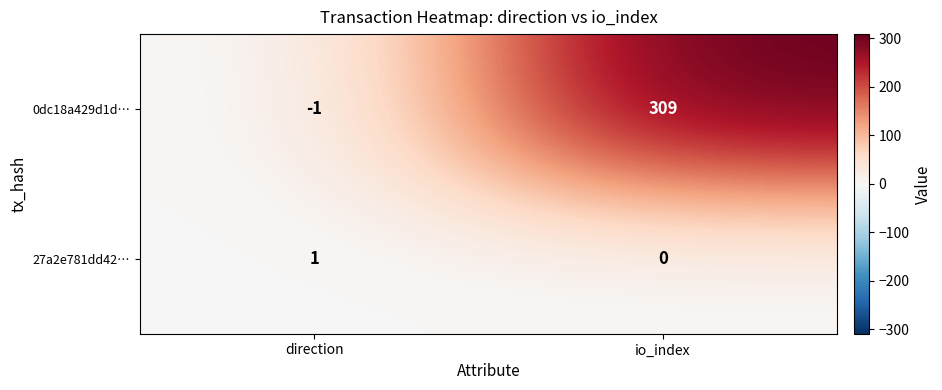

Is it true that 0dc18a429d1d… equals 412 at io_index?

False